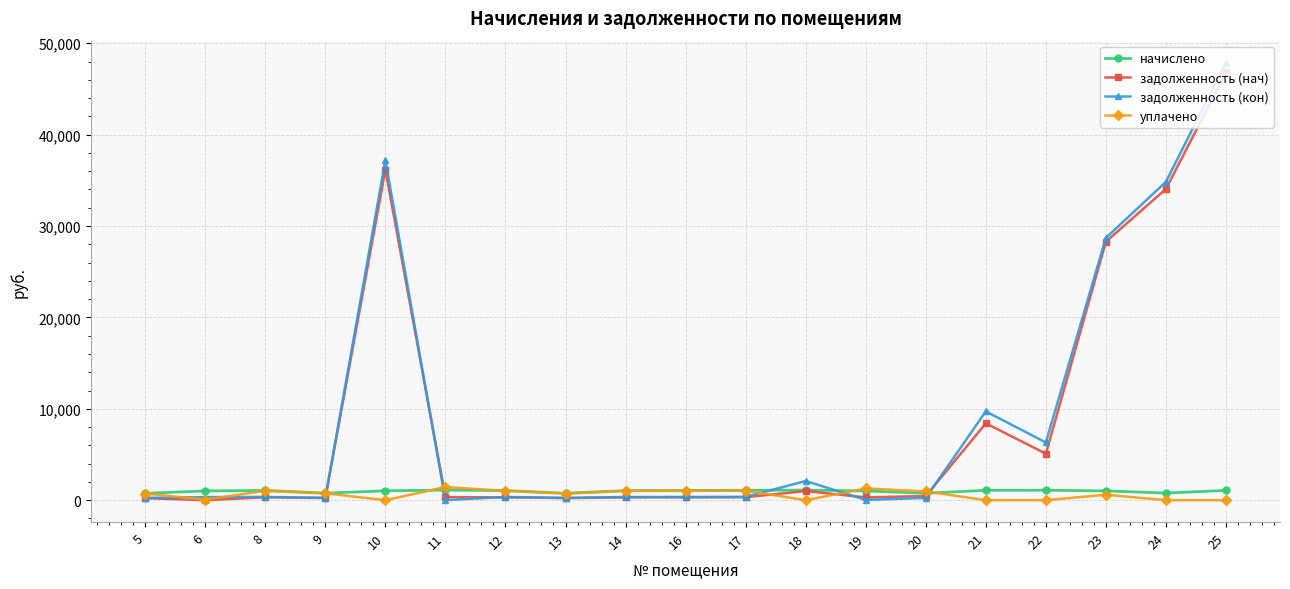

True or false: задолженность (нач) has more than 2 points higher than both neighbors.

True